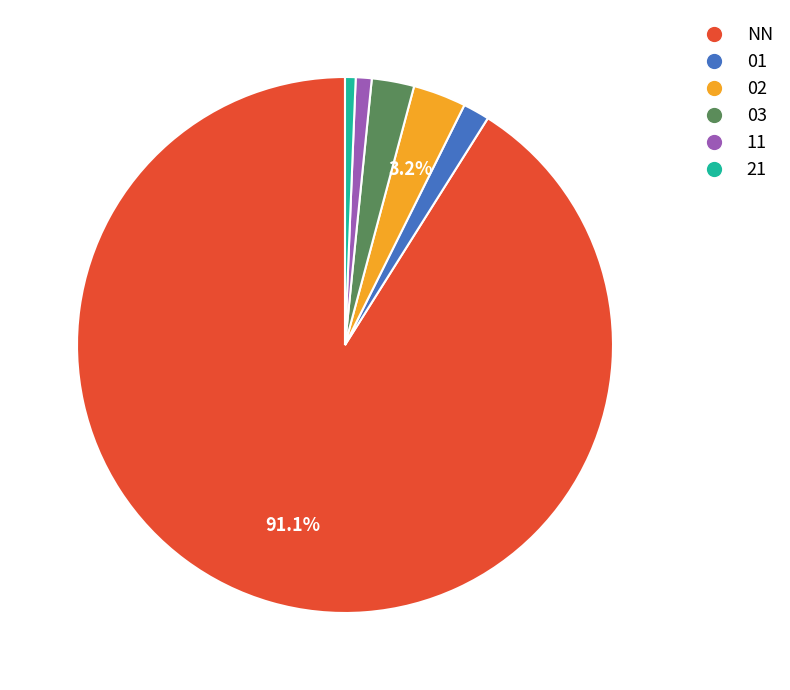

What is the ratio of the value at 02 to the value at 03?

1.2